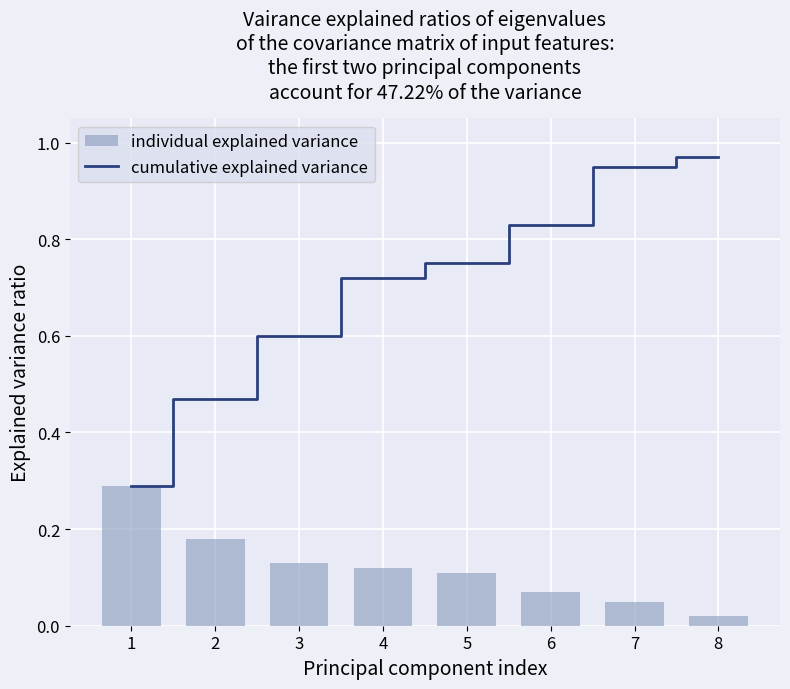

Is the value of individual explained variance at 5 greater than the value of cumulative explained variance at 6?

No